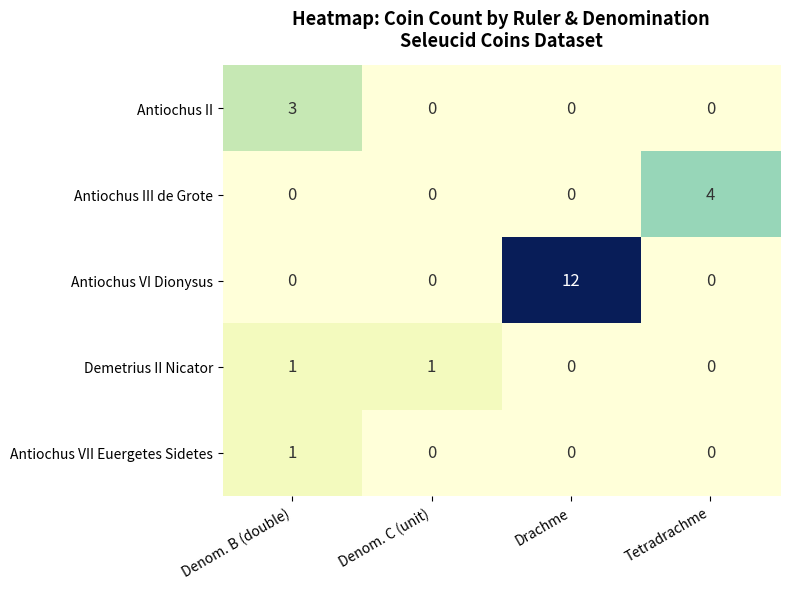

The Antiochus III de Grote series shows 2 at Denom. B (double). True or false?

False